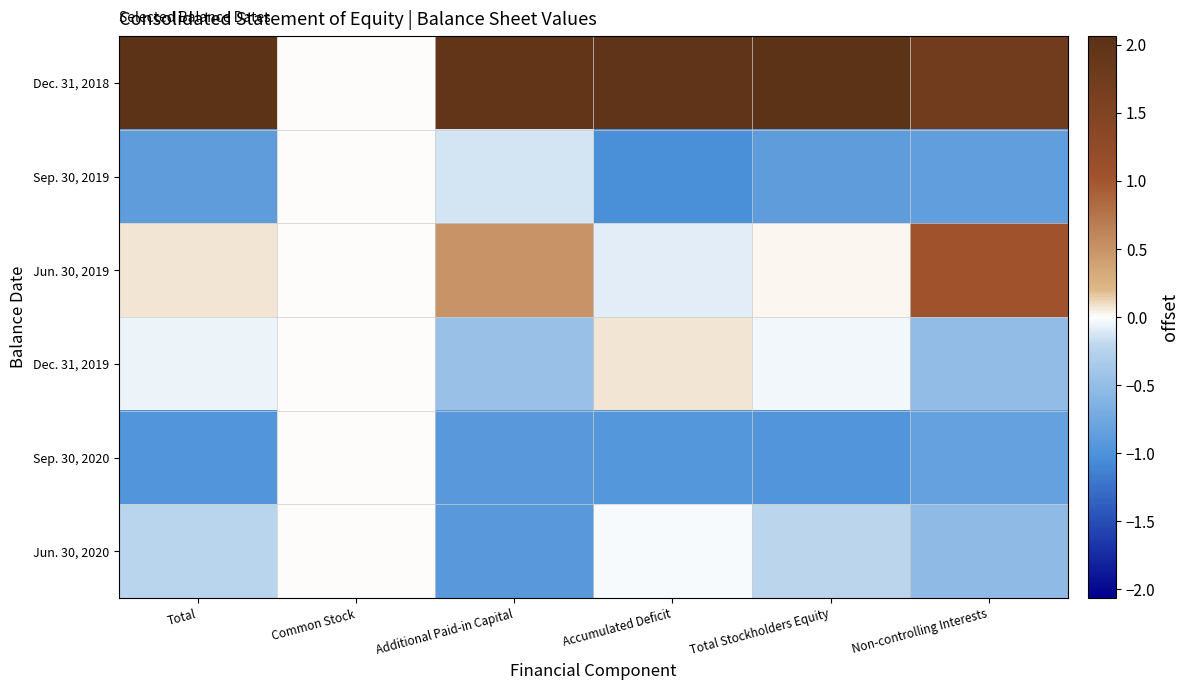

Rank the series at Total Stockholders Equity from highest to lowest value.

Dec. 31, 2018, Jun. 30, 2019, Dec. 31, 2019, Jun. 30, 2020, Sep. 30, 2019, Sep. 30, 2020